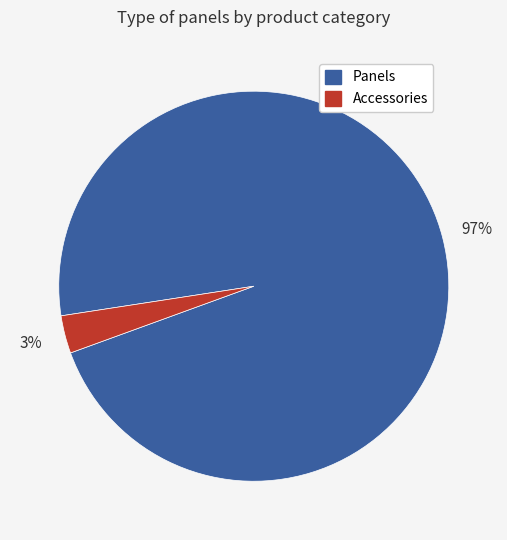

What percentage is the Panels slice, to the nearest percent?

97%